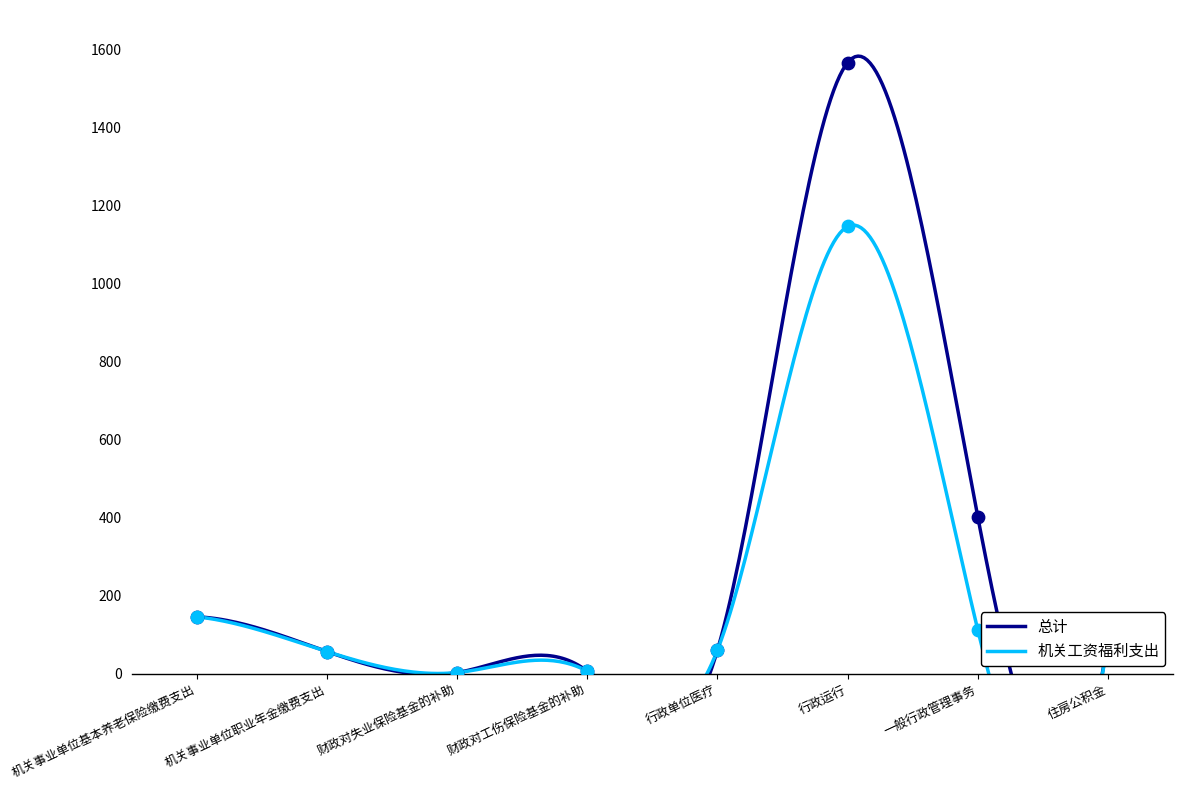

Which series reaches the maximum Y coordinate?

总计